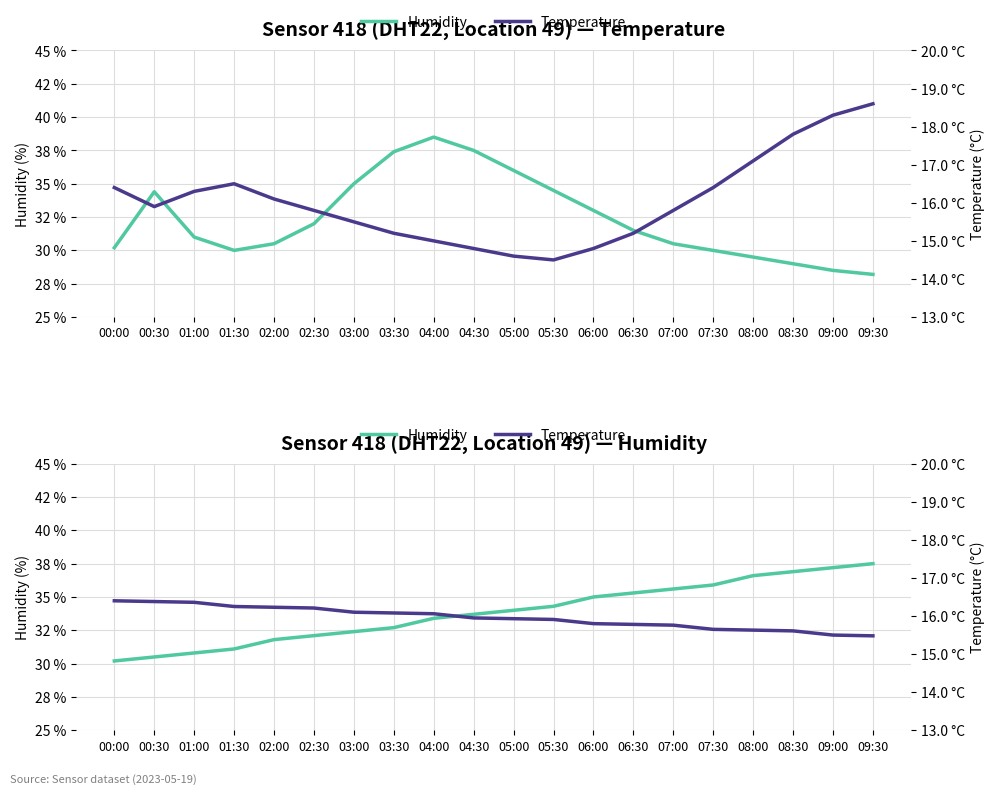

What is the maximum value shown in the chart?

37.5